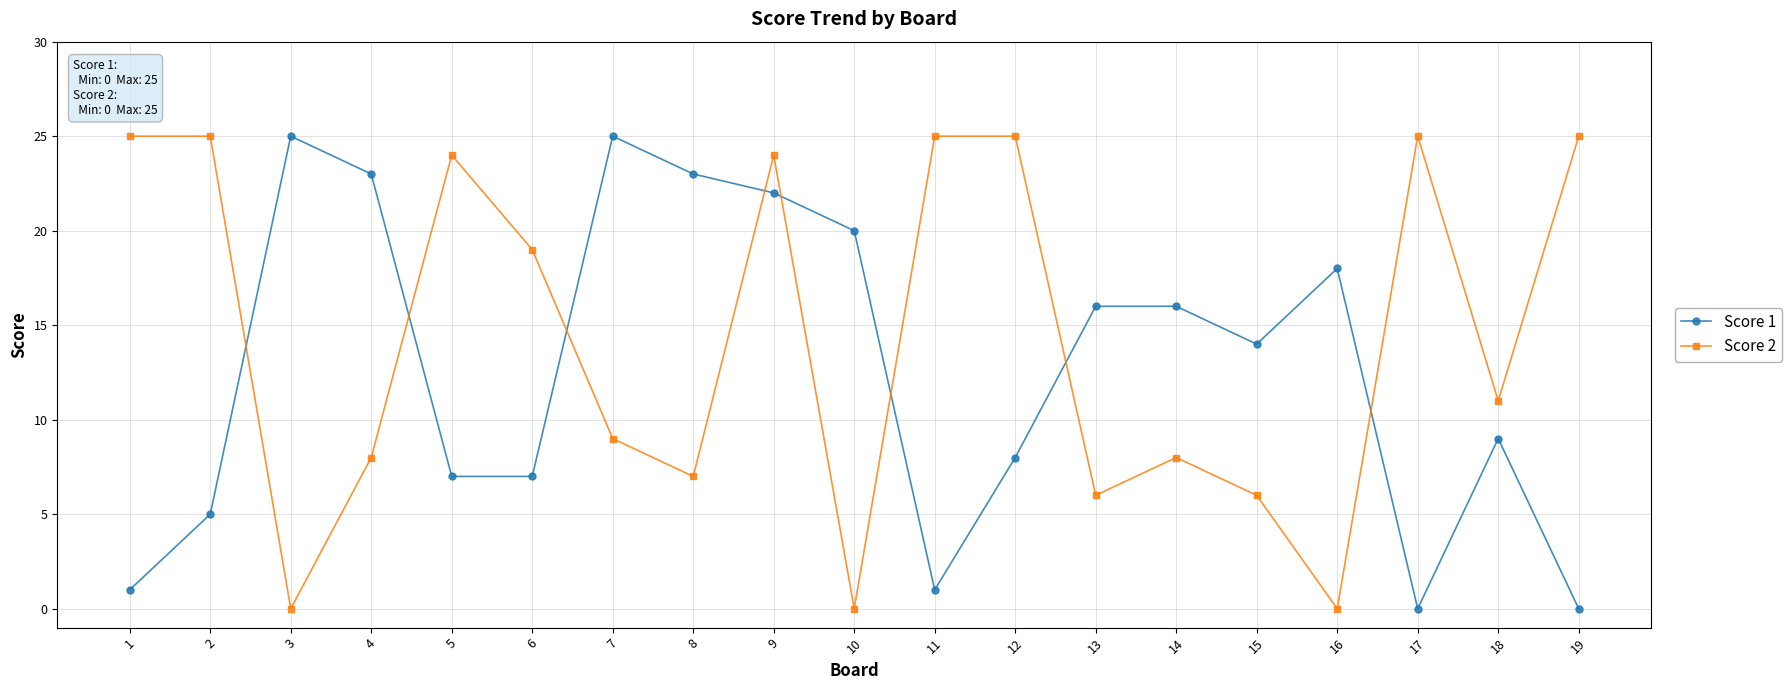

Where does the Score 1 series first go above 14?

3